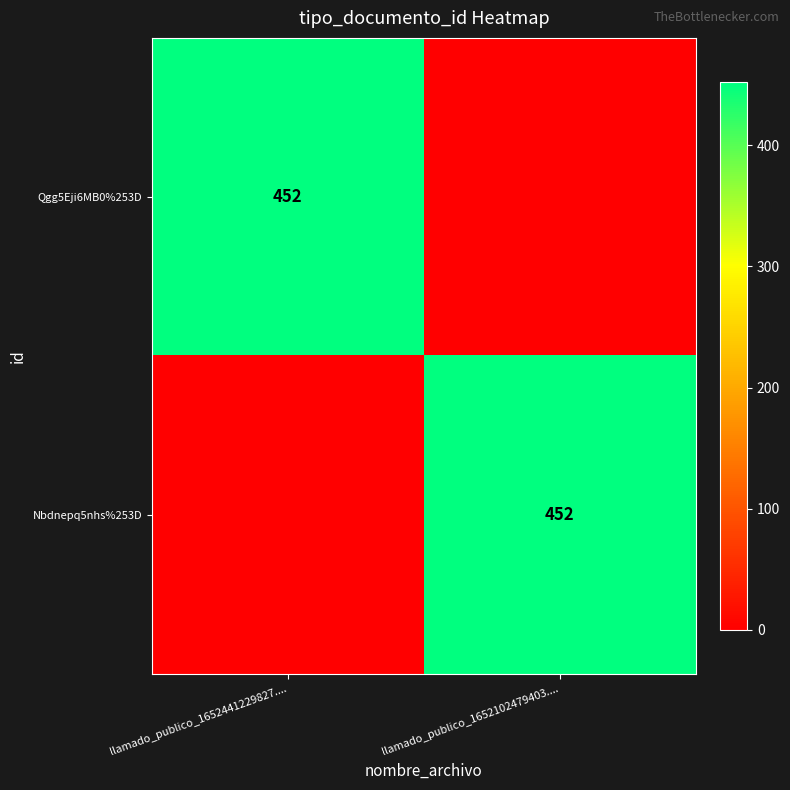

True or false: Qgg5Eji6MB0%253D has a value of 107 at llamado_publico_1652441229827.....

False